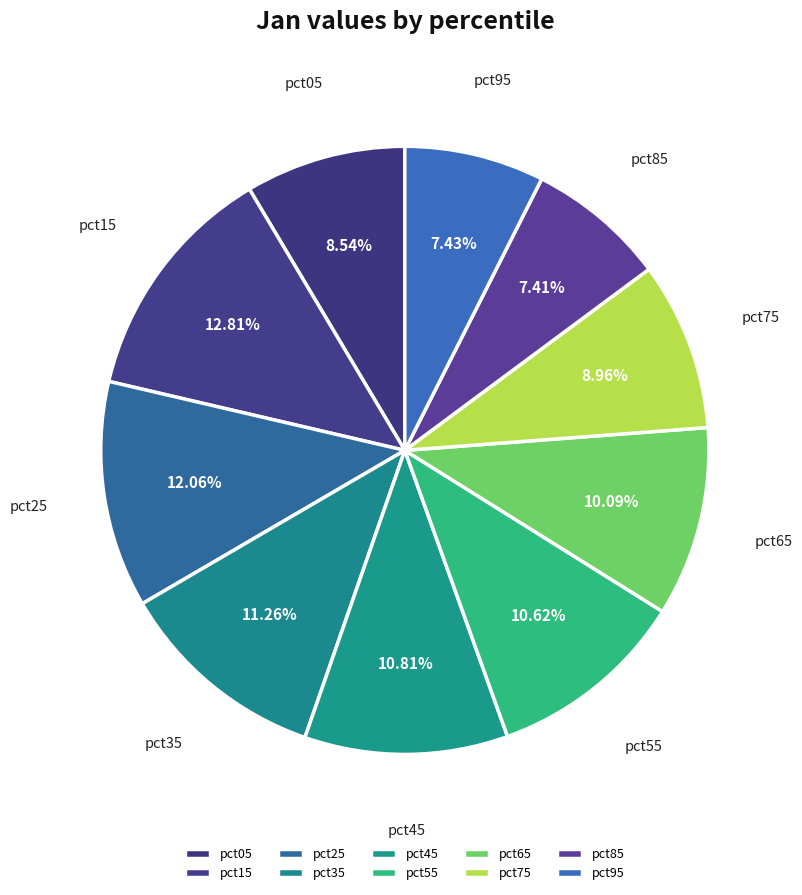

Which slice is the largest?

pct15